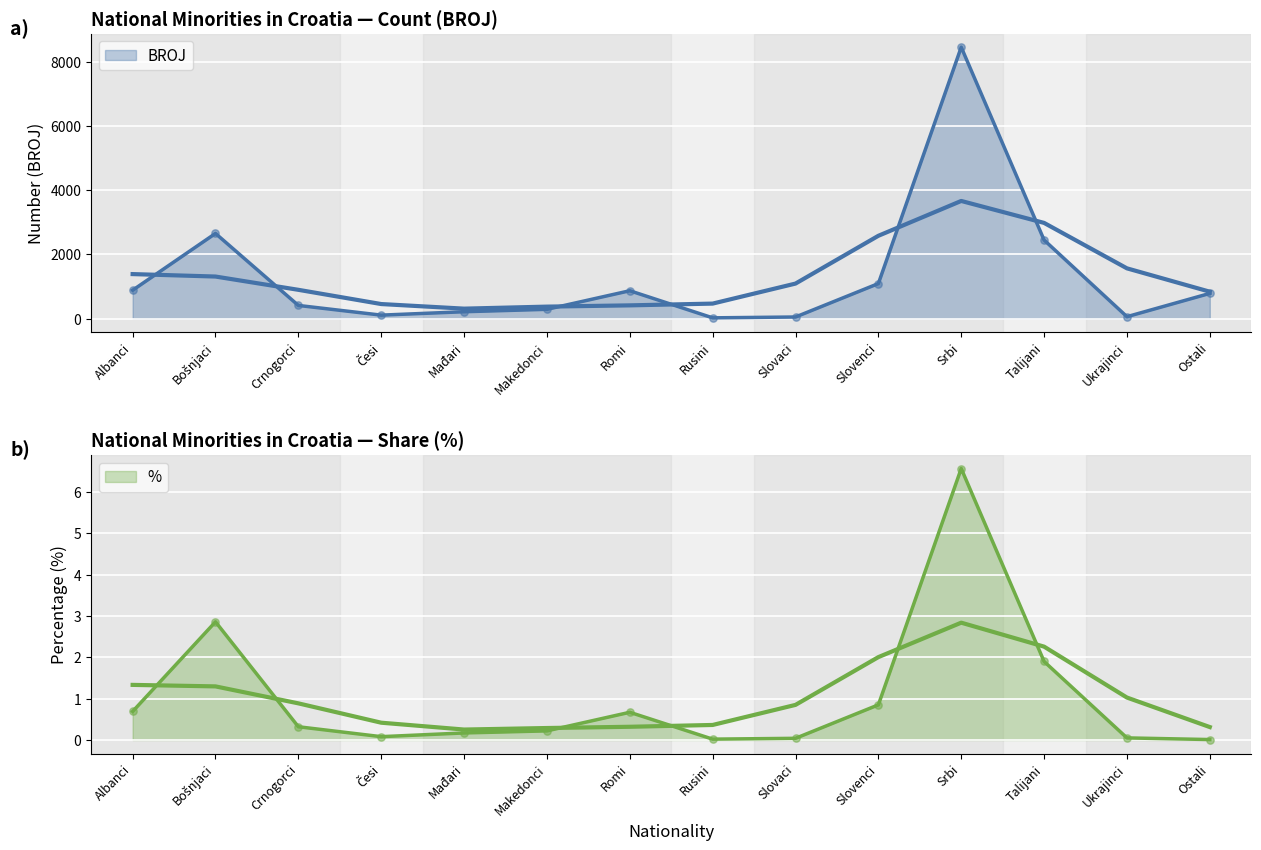

At which category is the sum across all series the highest?

Srbi